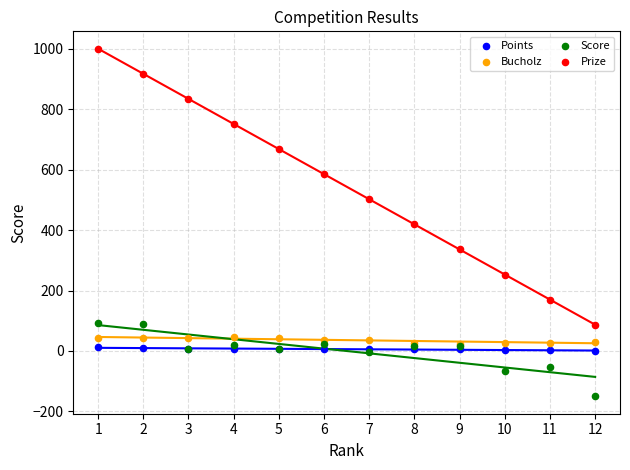

What are all the series names shown in the legend?

Points, Bucholz, Score, Prize